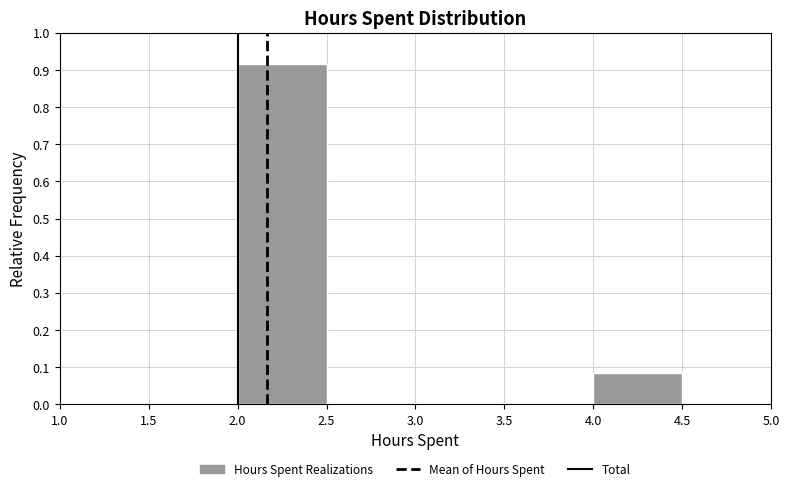

How tall is the bar that spans 4.0 to 4.5 on the x-axis? The values are not printed on the chart, so give them approximately, as read against the axis.

0.08